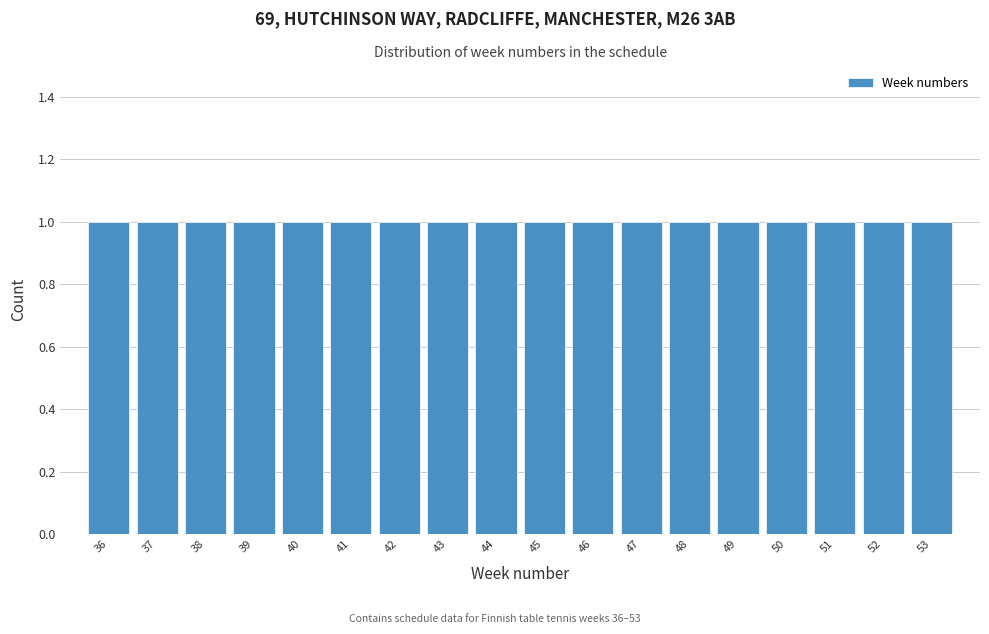

How tall is the bar that spans 50.5 to 51.5 on the x-axis? The values are not printed on the chart, so give them approximately, as read against the axis.

1